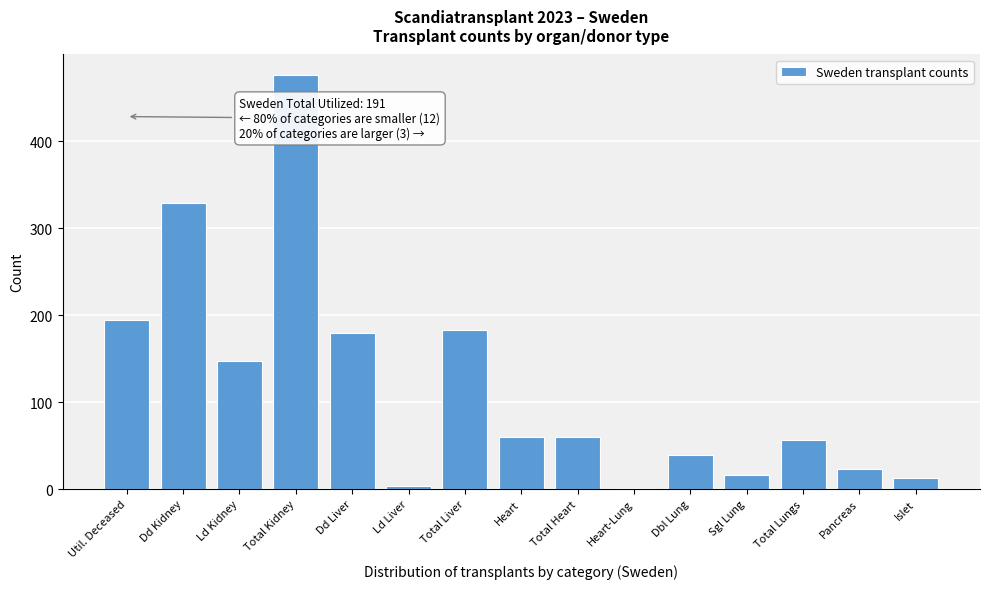

Reading left to right, extract all data points from this chart.

Util. Deceased=194	Dd Kidney=329	Ld Kidney=147	Total Kidney=476	Dd Liver=180	Ld Liver=3	Total Liver=183	Heart=60	Total Heart=60	Heart-Lung=1	Dbl Lung=39	Sgl Lung=16	Total Lungs=56	Pancreas=23	Islet=13